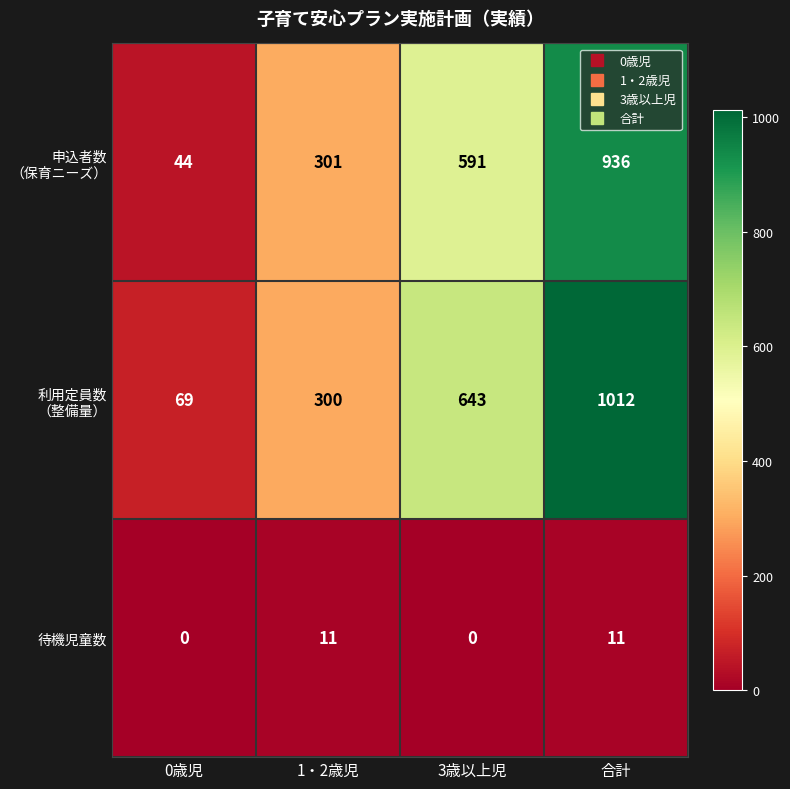

What is the spread (max minus min) of values at 合計?

1001